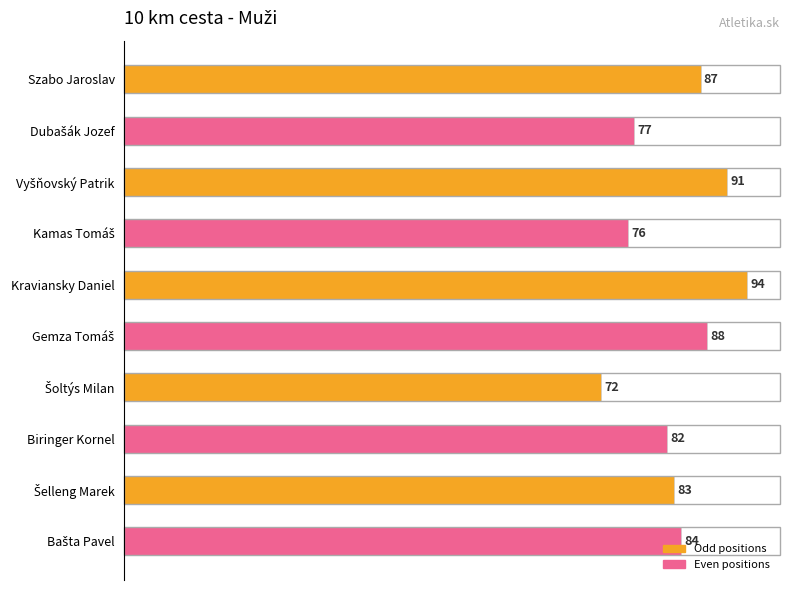

True or false: the data shows 32 at Kraviansky Daniel.

False